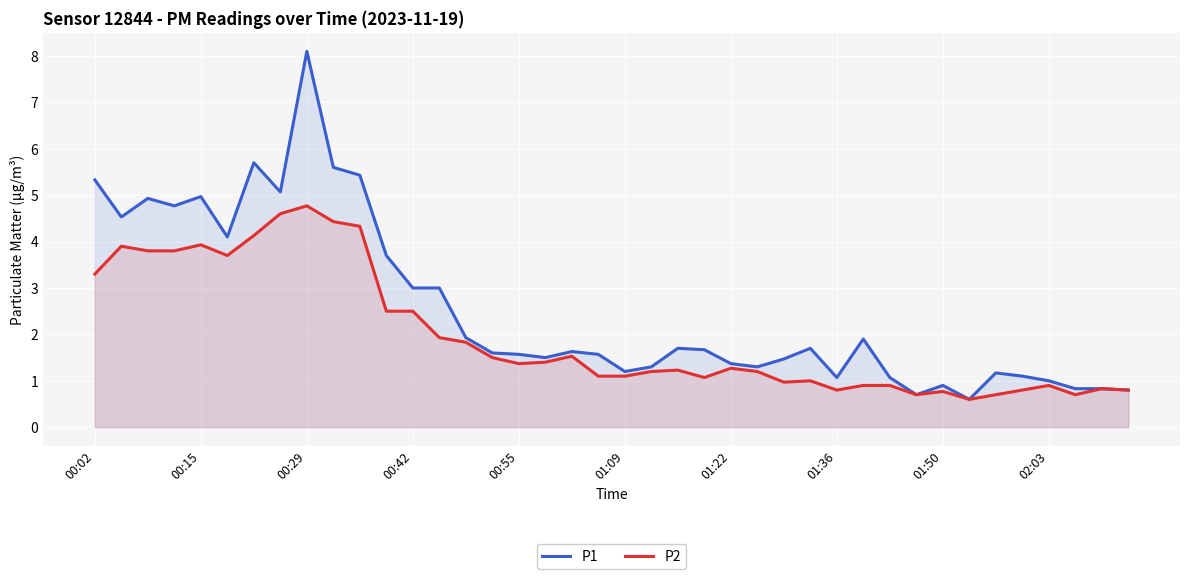

Reading left to right, list all the values displayed in this chart.

P1: 5.3	4.5	4.9	4.8	5.0	4.1	5.7	5.1	8.1	5.6	5.4	3.7	3.0	3.0	1.9	1.6	1.6	1.5	1.6	1.6	1.2	1.3	1.7	1.7	1.4	1.3	1.5	1.7	1.1	1.9	1.1	0.7	0.9	0.6	1.2	1.1	1.0	0.8	0.8	0.8
P2: 3.3	3.9	3.8	3.8	3.9	3.7	4.1	4.6	4.8	4.4	4.3	2.5	2.5	1.9	1.8	1.5	1.4	1.4	1.5	1.1	1.1	1.2	1.2	1.1	1.3	1.2	1.0	1.0	0.8	0.9	0.9	0.7	0.8	0.6	0.7	0.8	0.9	0.7	0.8	0.8